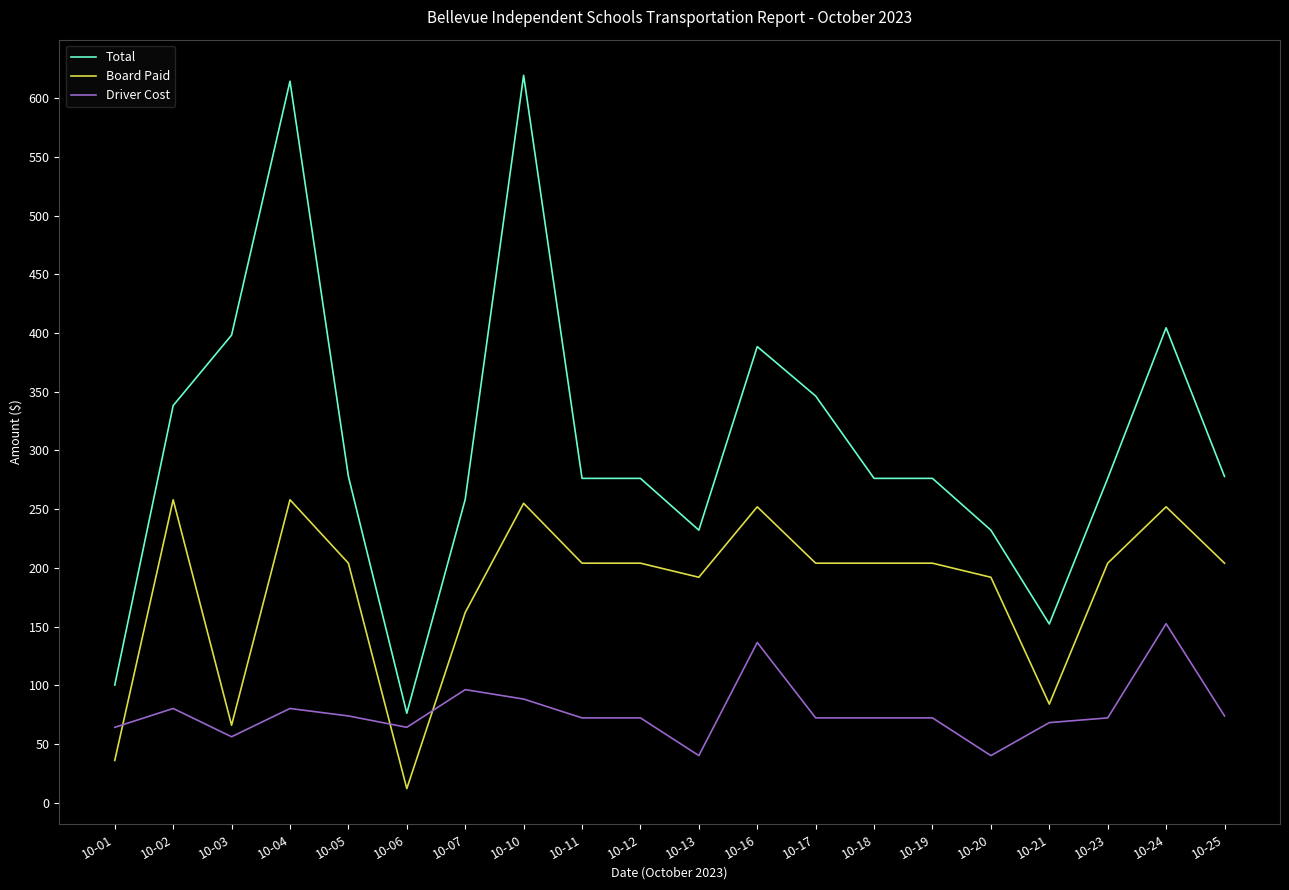

What is the greatest value displayed?

619.5